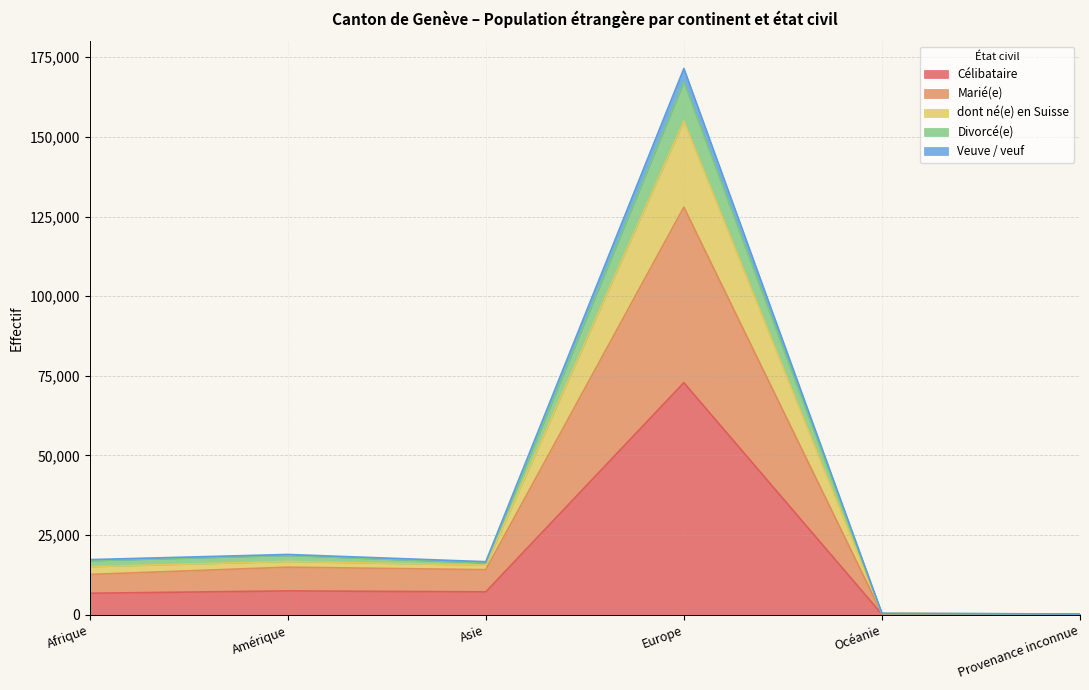

At which category is the sum across all series the highest?

Europe